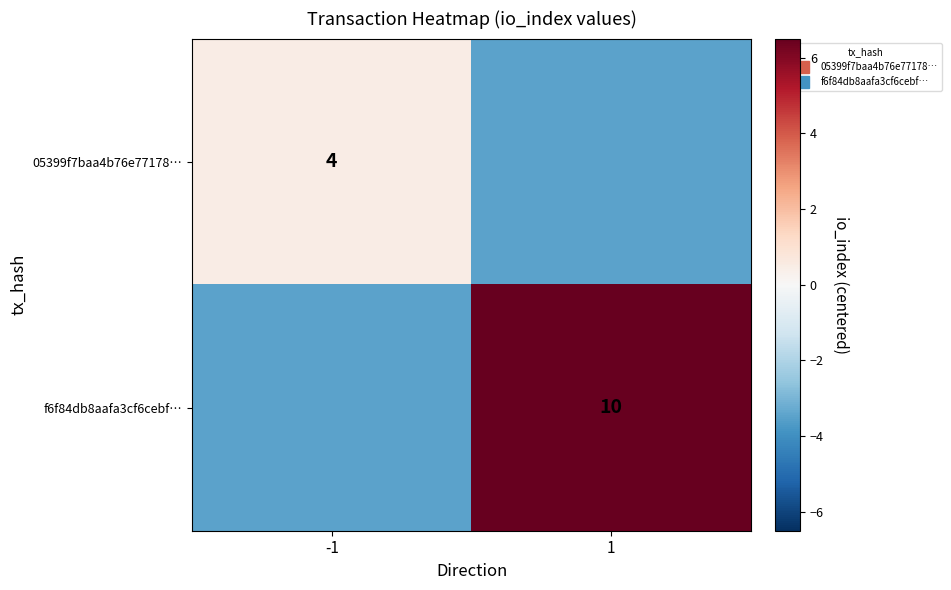

At which label does 05399f7baa4b76e77178… reach its minimum?

1